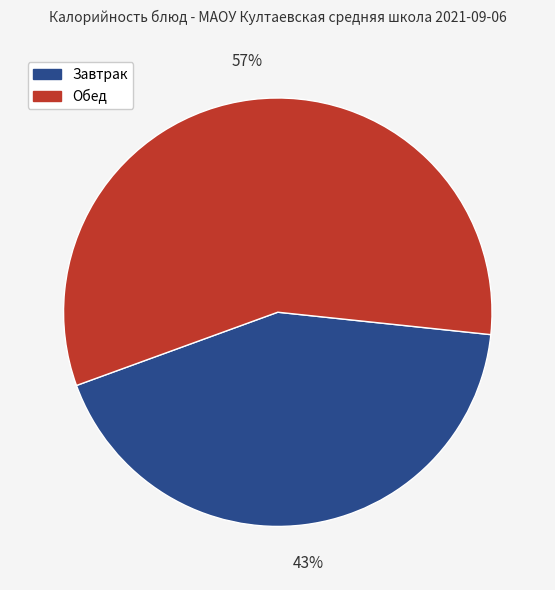

To the nearest percent, what is the difference between the largest and smallest slice percentages?

14%